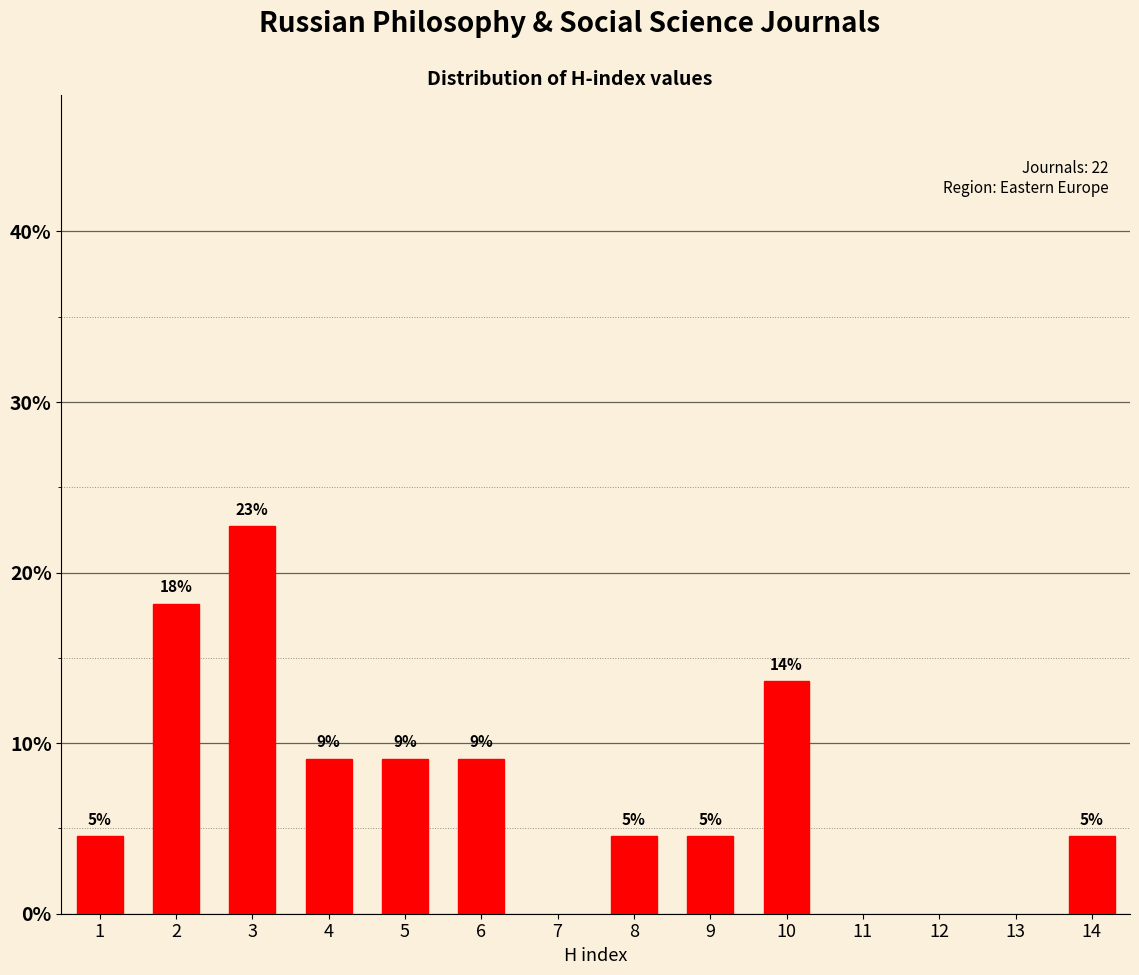

How many bars are there in total?

10